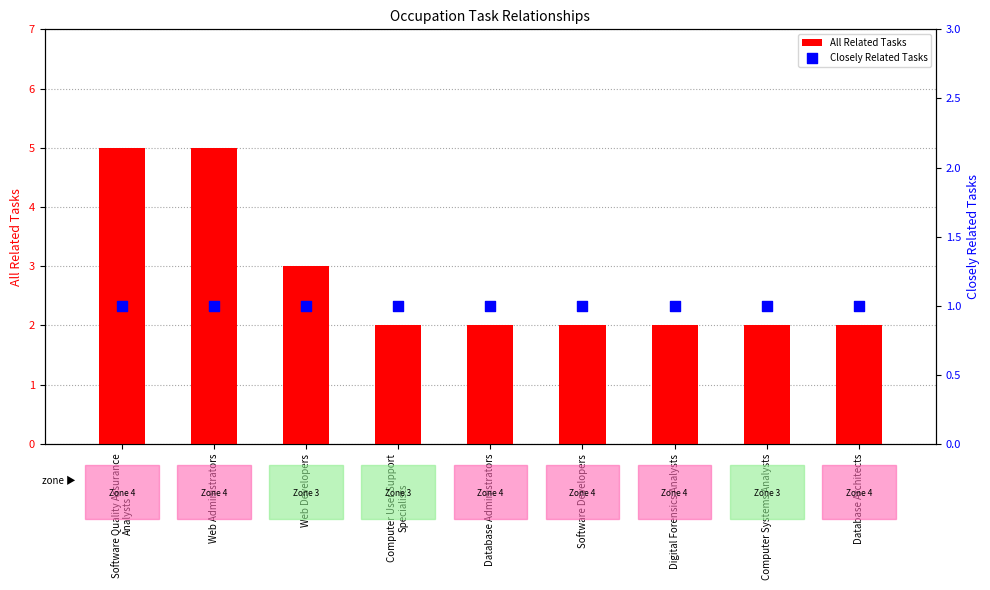

Which series contains the lowest Y value?

Closely Related Tasks